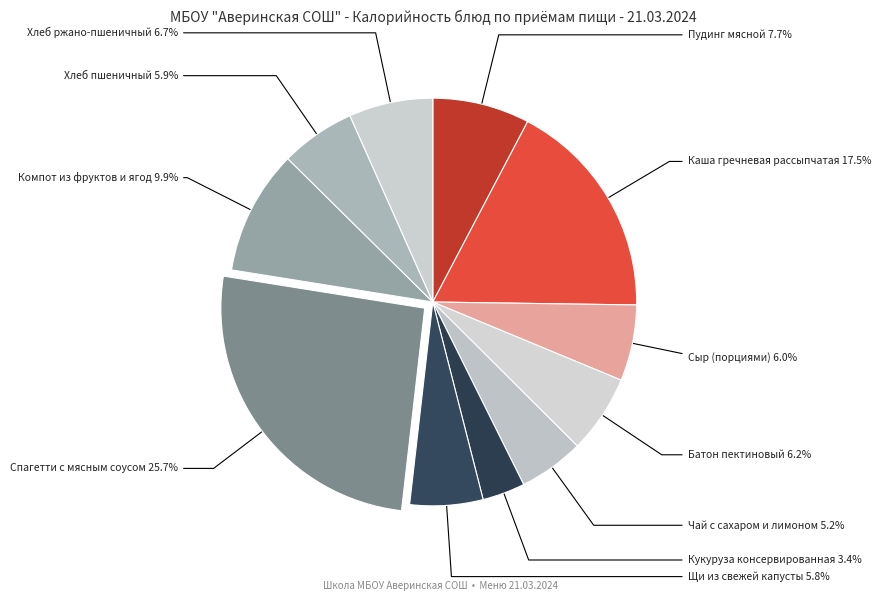

Does any single category account for the majority?

No